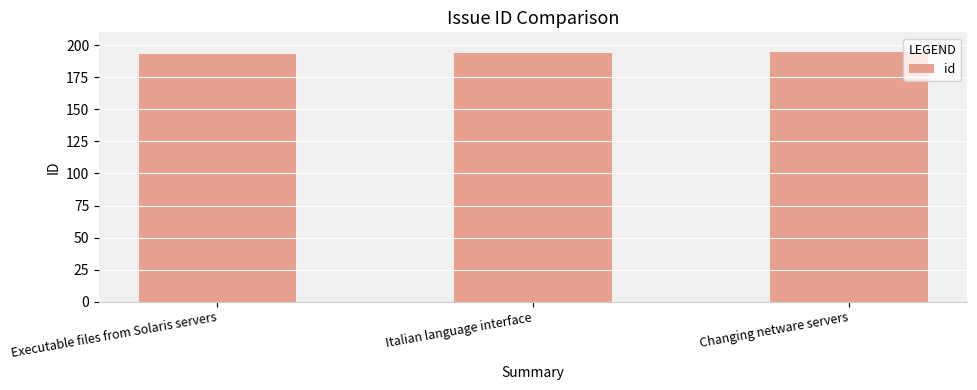

How many bars are there in total?

3